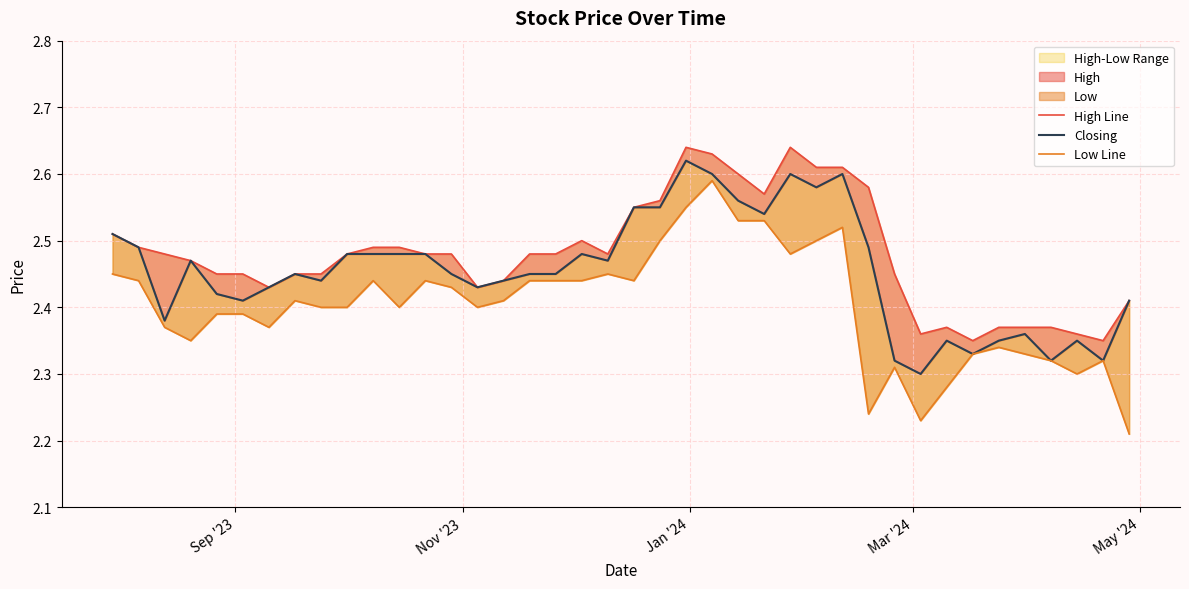

How many High Line values are between 2 and 3?

40